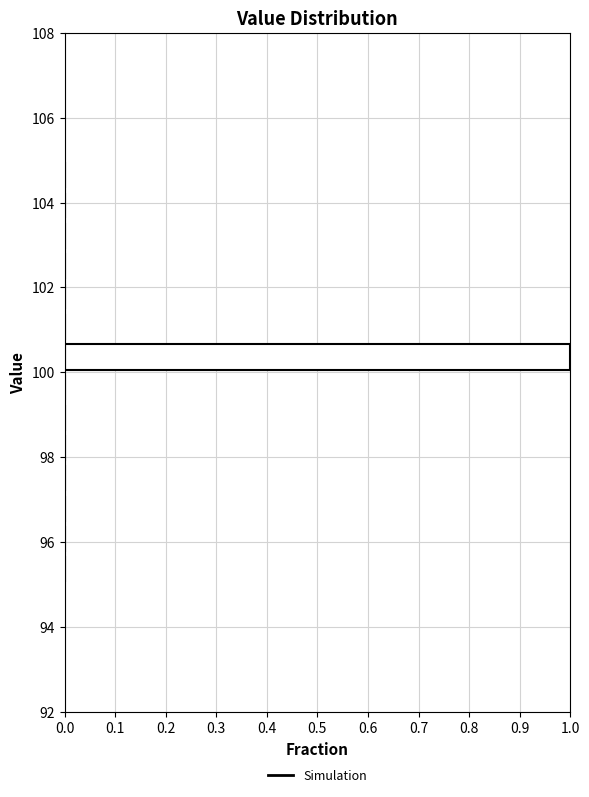

Read against the y-axis, roughly where is the centre of the longest bar?

100.4